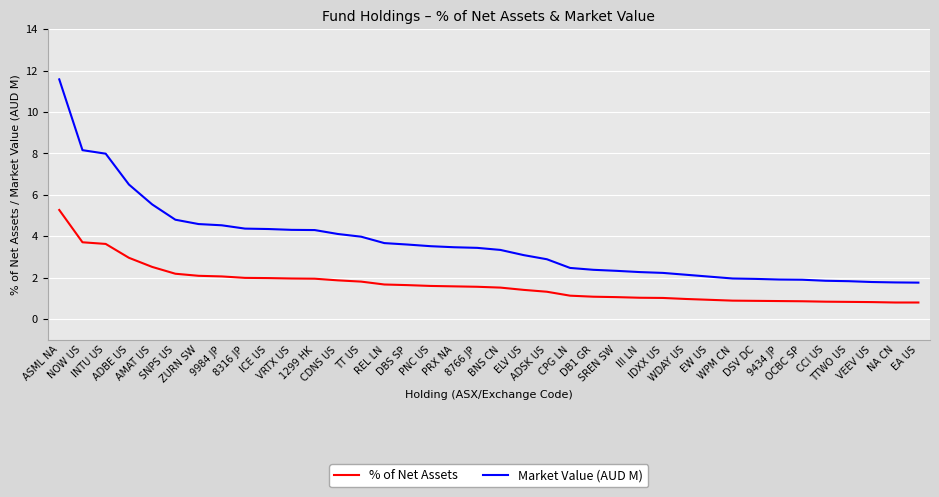

The value of % of Net Assets at CPG LN is 0.3. True or false?

False